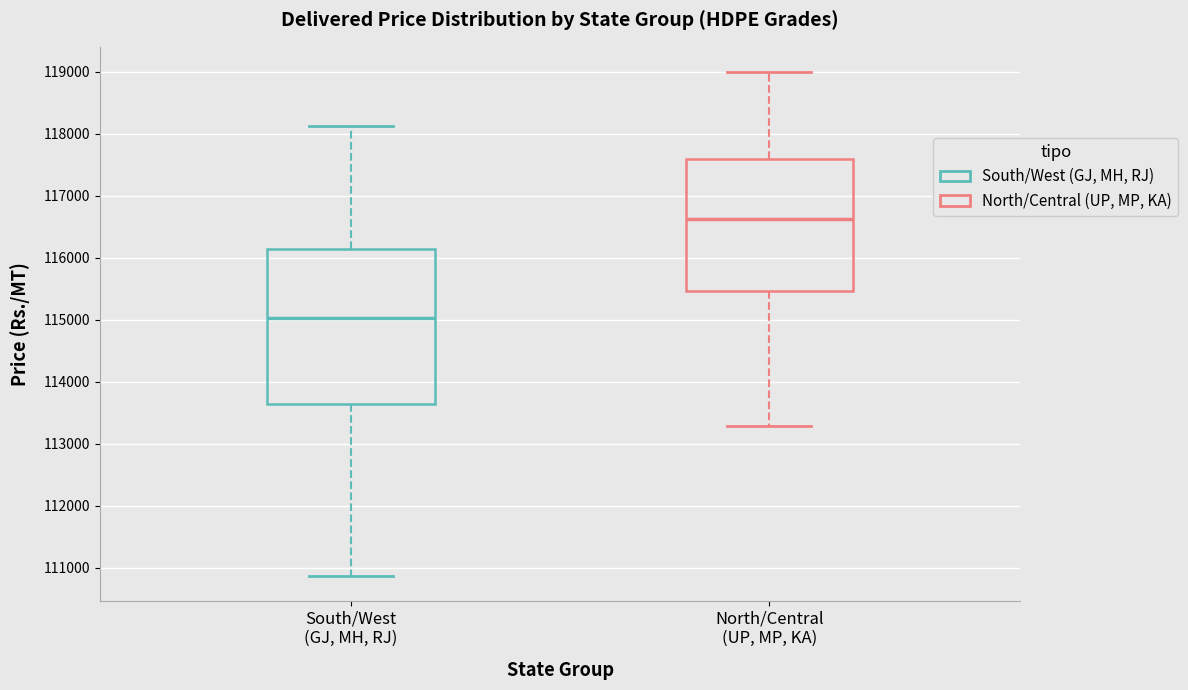

Reading left to right, read every box against the y-axis: the position of its median line, the range the box covers, and the ends of its whiskers. The values are not printed on the chart, so give them approximately, as read against the axis.

South/West (GJ, MH, RJ): median 115000, box 113600 to 116100, whiskers 110900 to 118100
North/Central (UP, MP, KA): median 116600, box 115500 to 117600, whiskers 113300 to 119000